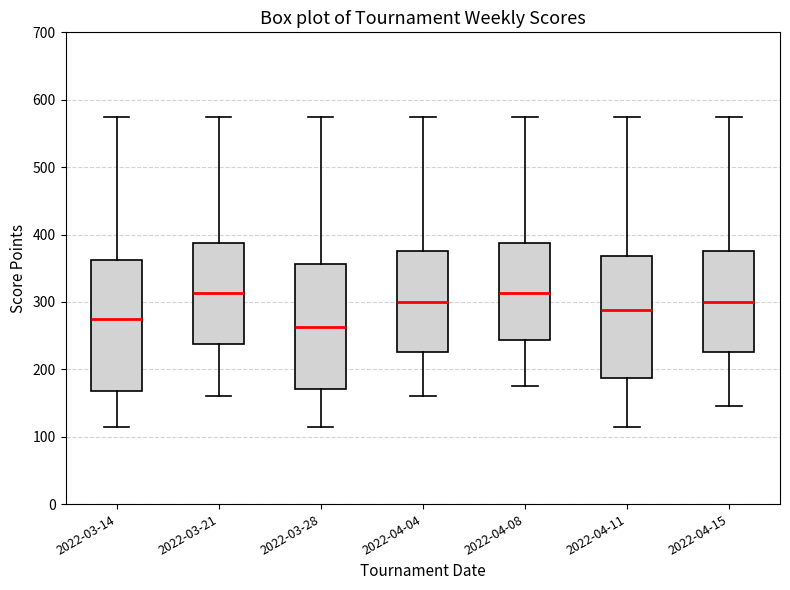

Which box has the lowest median line?

2022-03-28